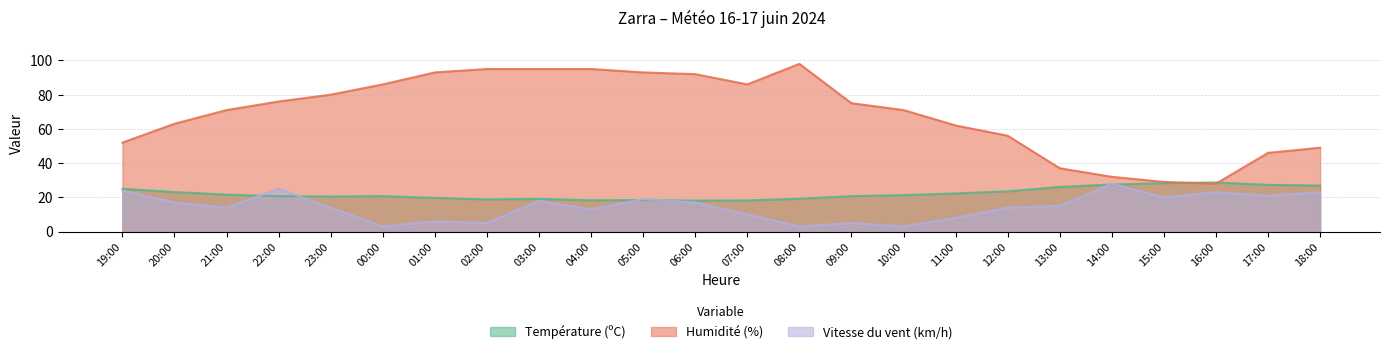

How many lines are shown in the chart?

3